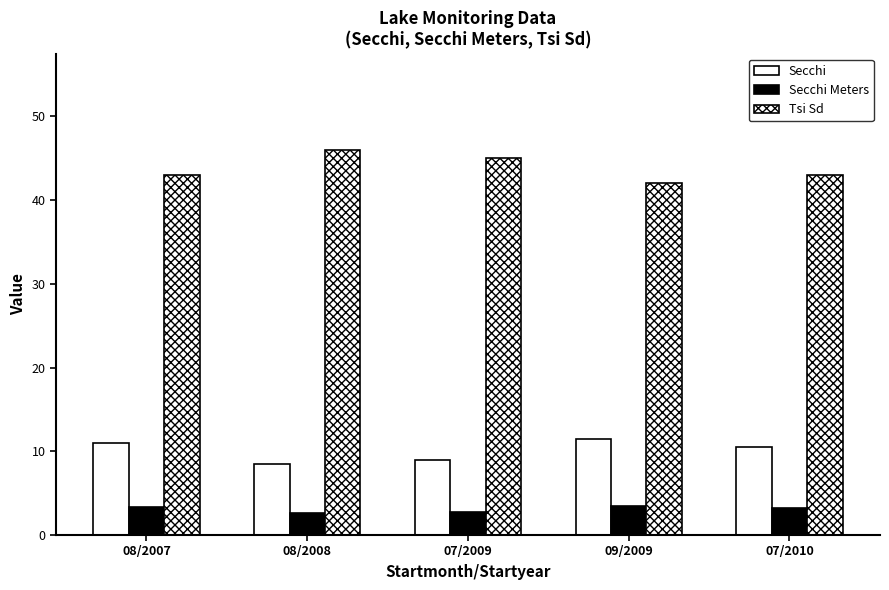

Does the chart contain stacked bars?

No